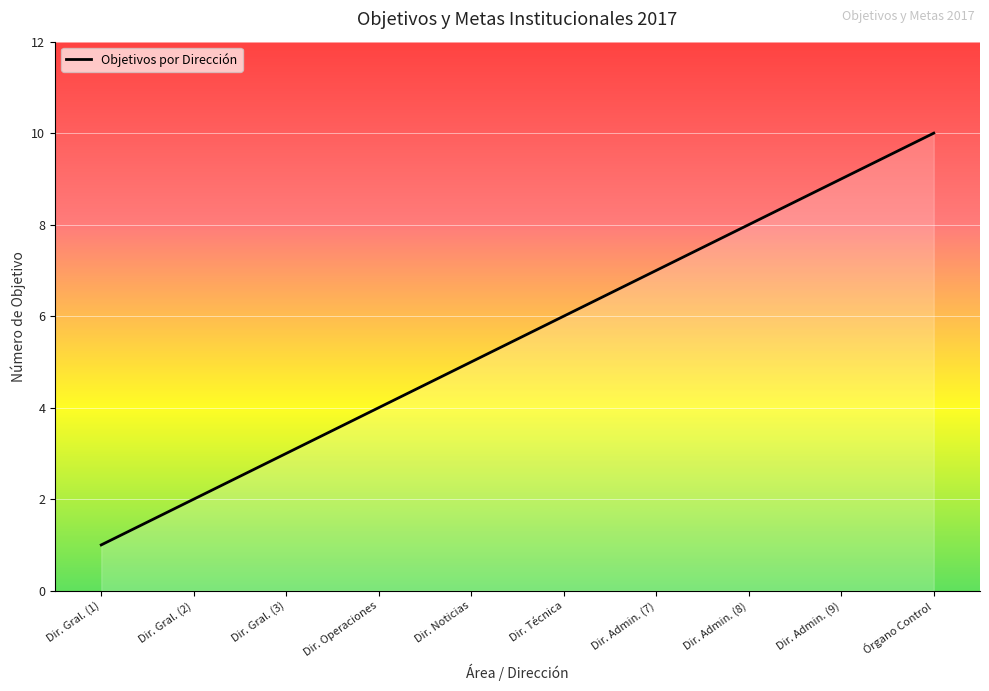

List the labels in order of value, largest first.

Órgano Control, Dir. Admin. (9), Dir. Admin. (8), Dir. Admin. (7), Dir. Técnica, Dir. Noticias, Dir. Operaciones, Dir. Gral. (3), Dir. Gral. (2), Dir. Gral. (1)